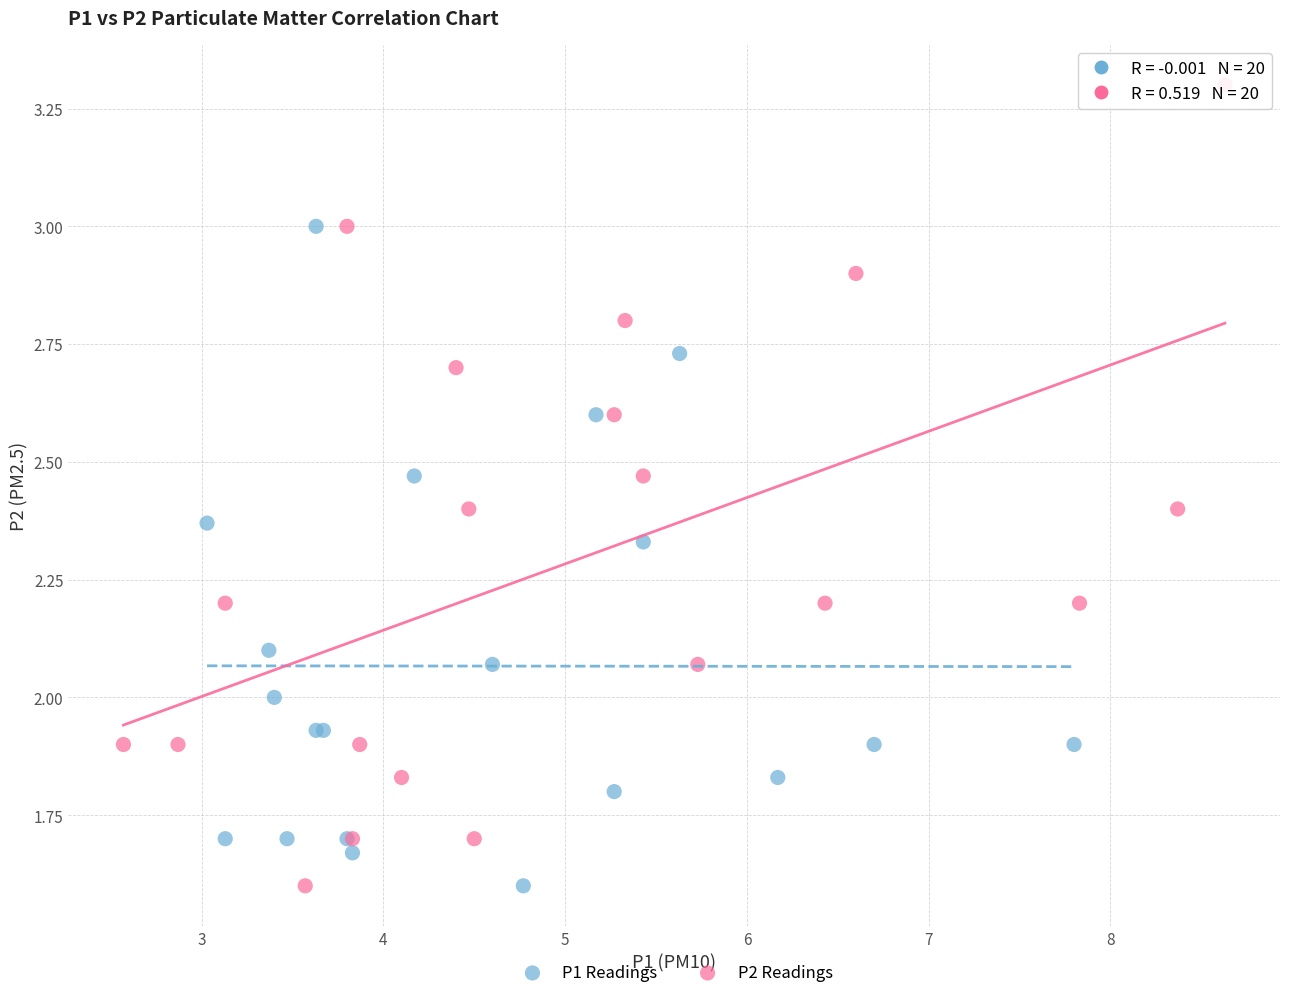

Which series has the widest spread of Y values?

P2 Readings